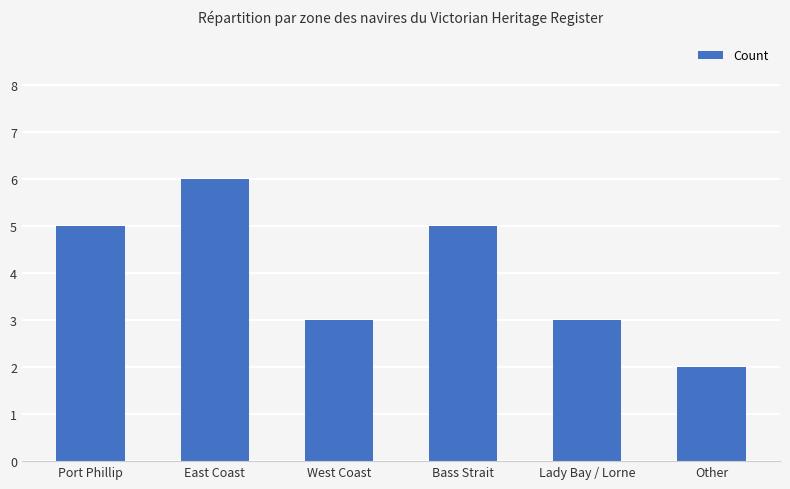

What is the greatest value displayed?

6